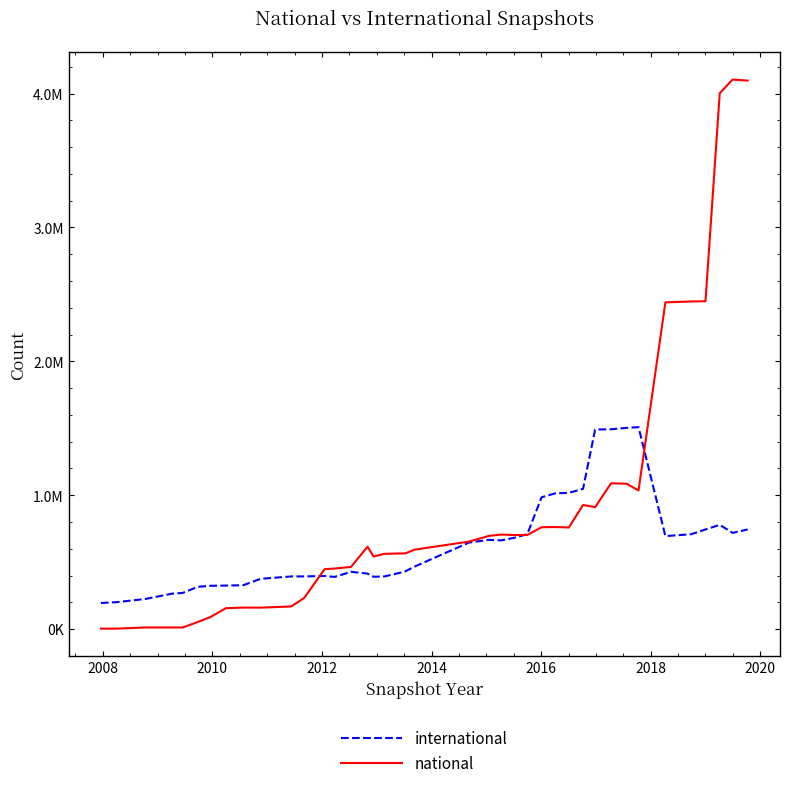

True or false: national and international intersect in this chart.

True